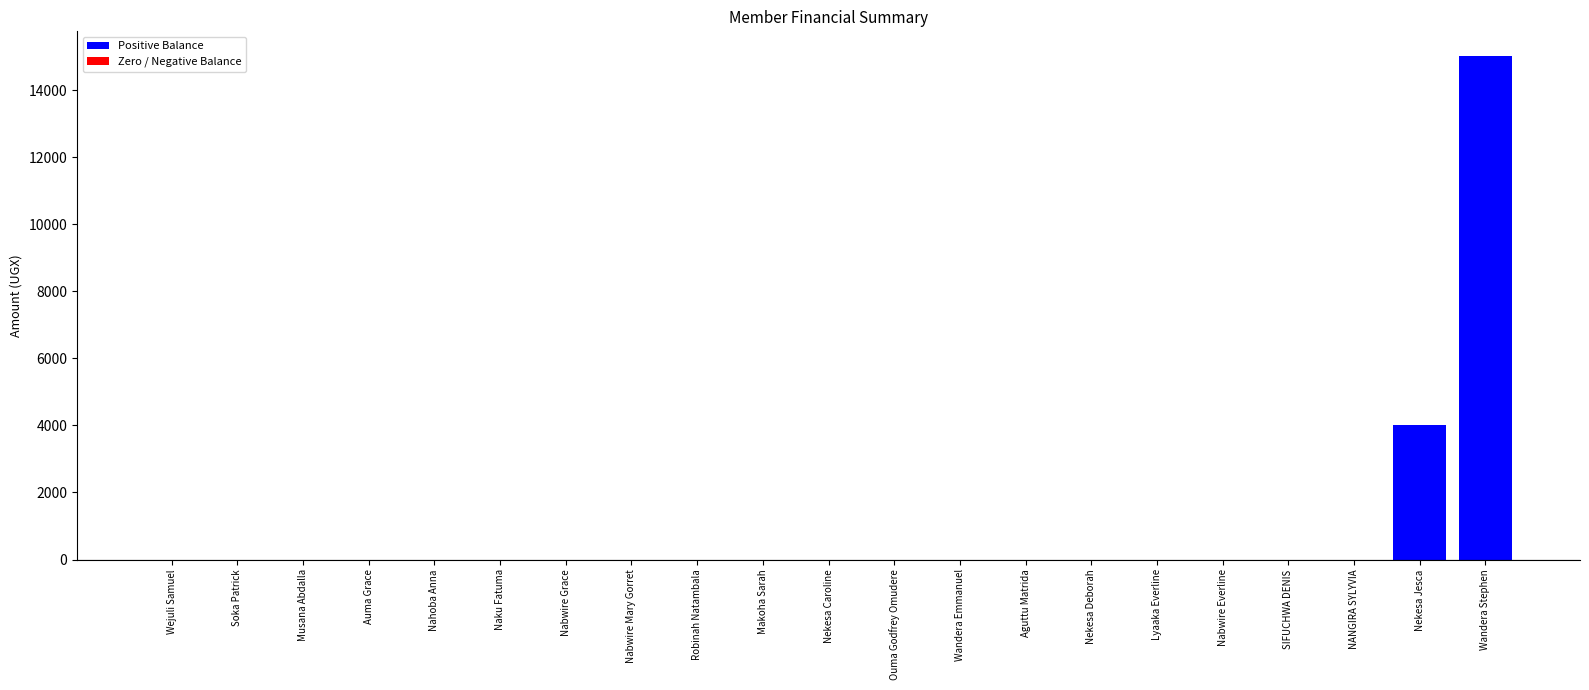

Are the bars horizontal?

No